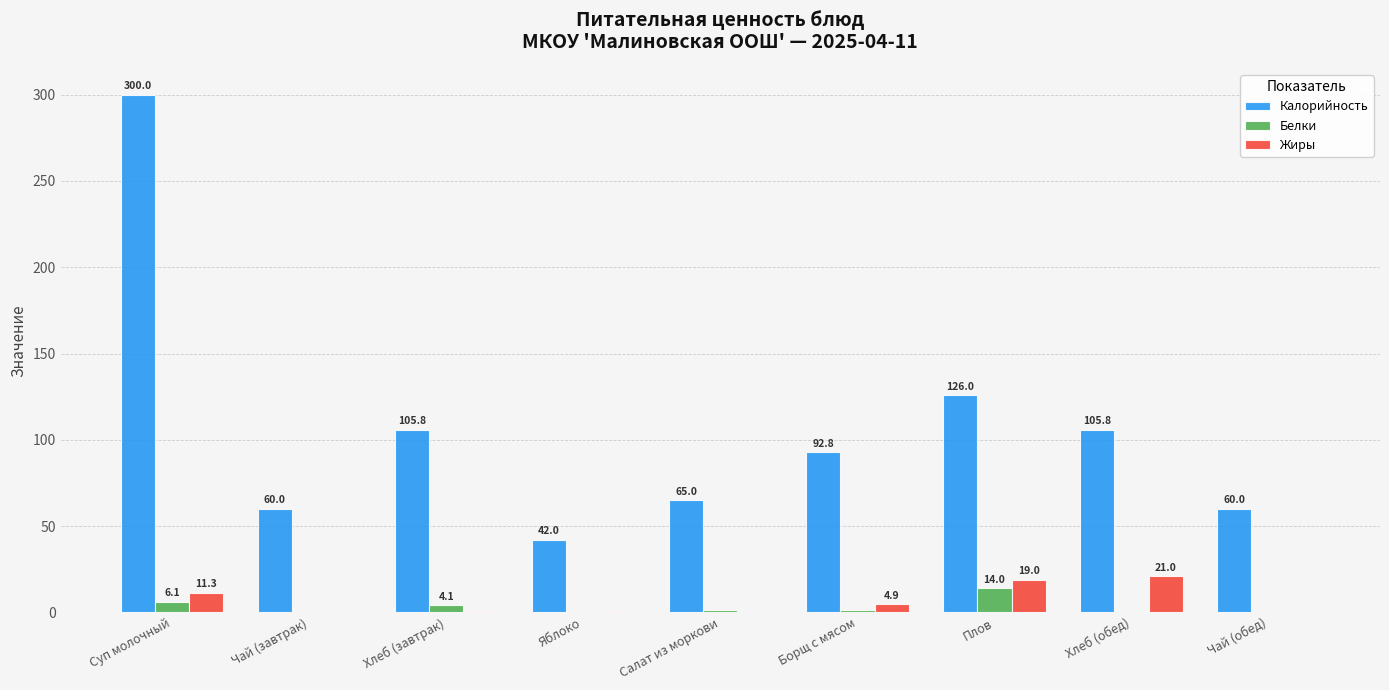

Which category has the highest value in the Калорийность series?

Суп молочный